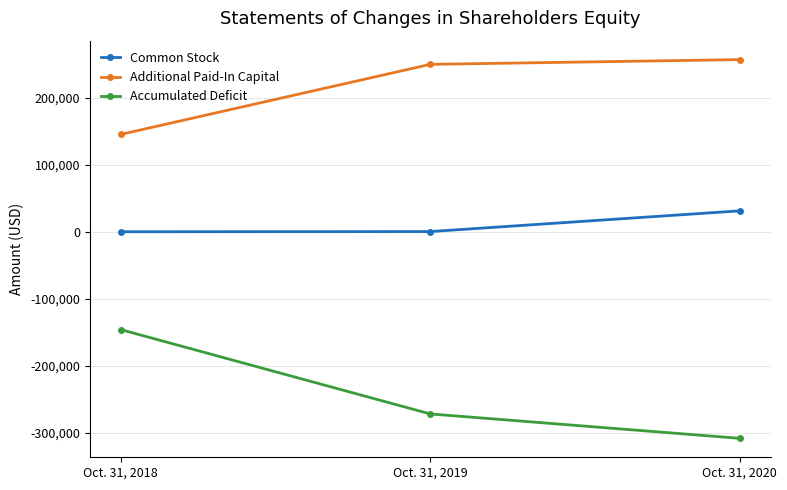

Which series has the widest spread of values?

Accumulated Deficit